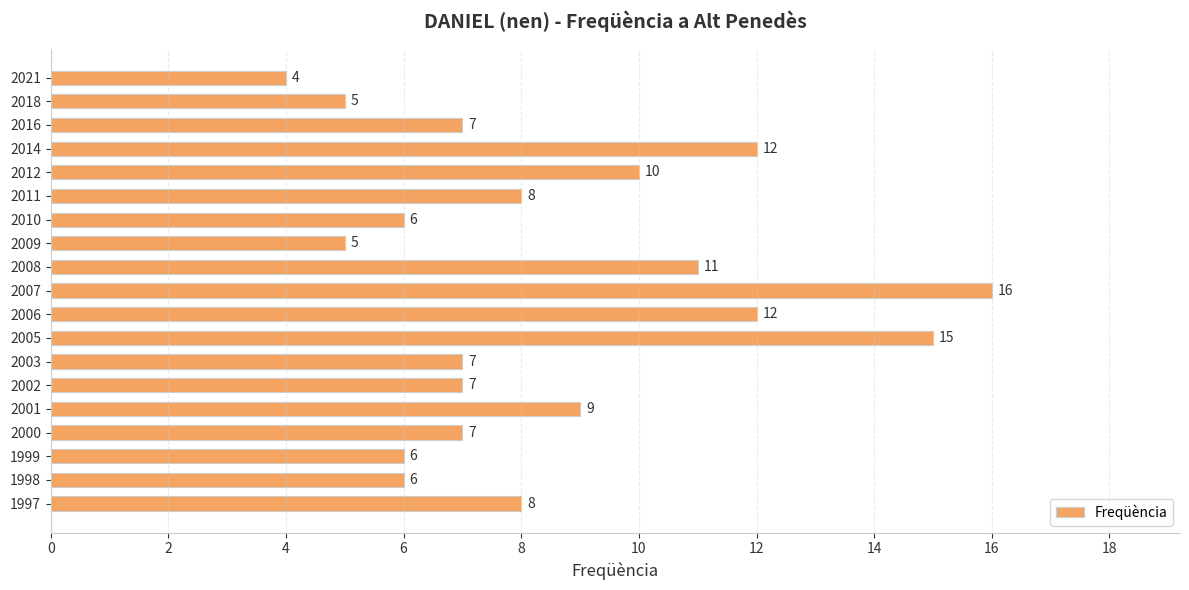

What value does the data have at 2003?

7